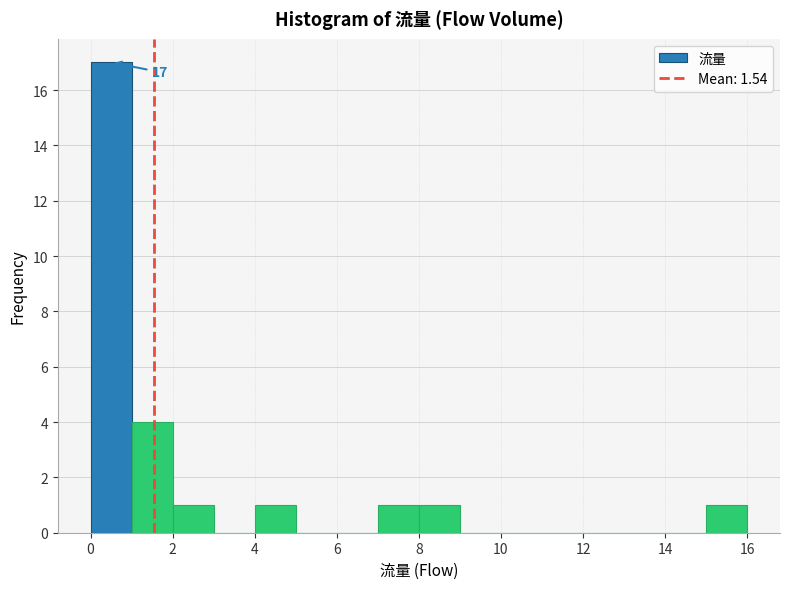

Over which range of the x-axis is the bar tallest?

0 to 1